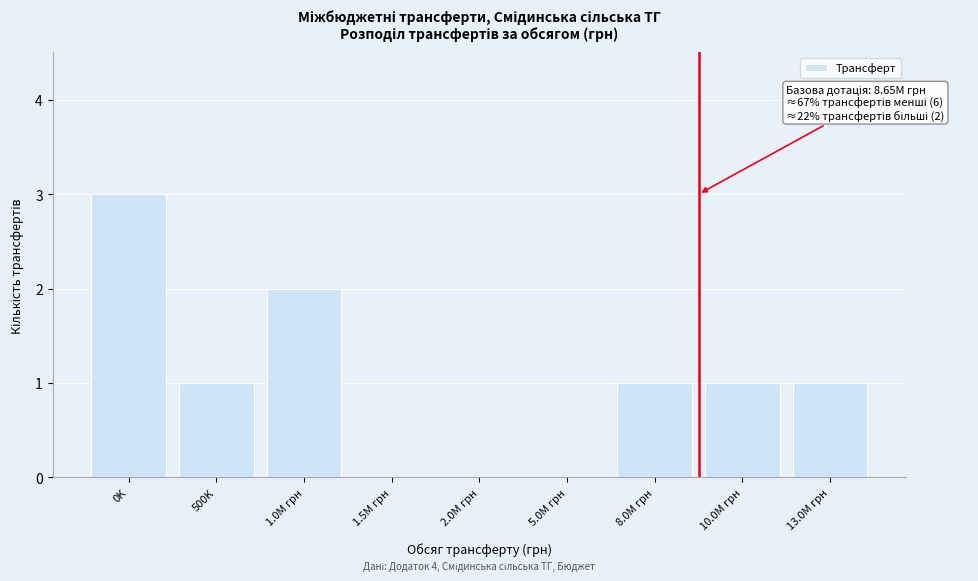

Reading right to left, extract all data points from this chart.

13.0M грн=1	10.0M грн=1	8.0M грн=1	5.0M грн=0	2.0M грн=0	1.5M грн=0	1.0M грн=2	500K=1	0K=3